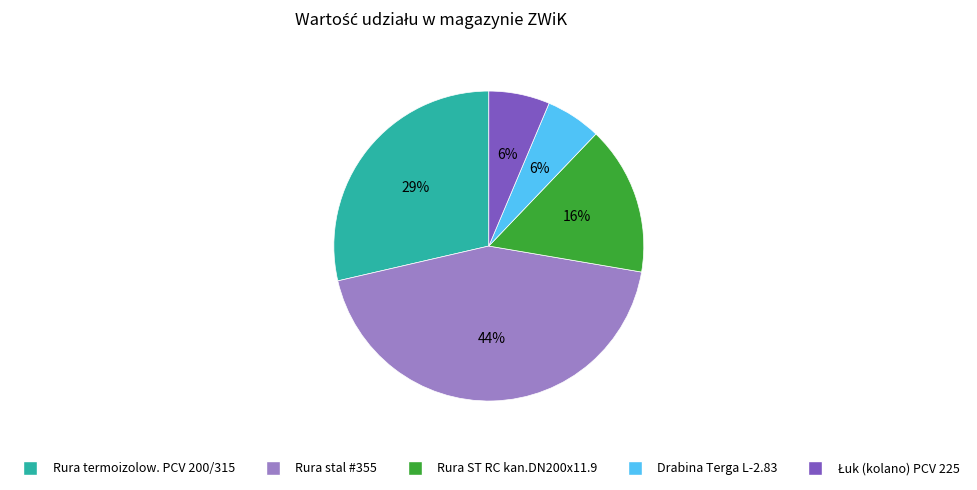

To the nearest percent, what is the difference between the largest and smallest slice percentages?

38%